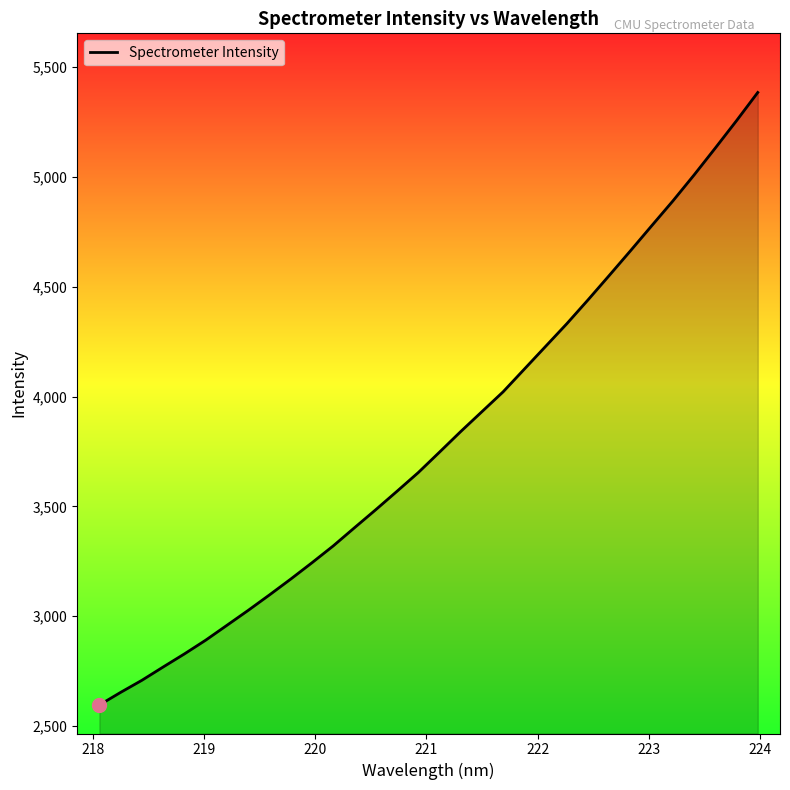

What is the smallest value displayed?

2595.9